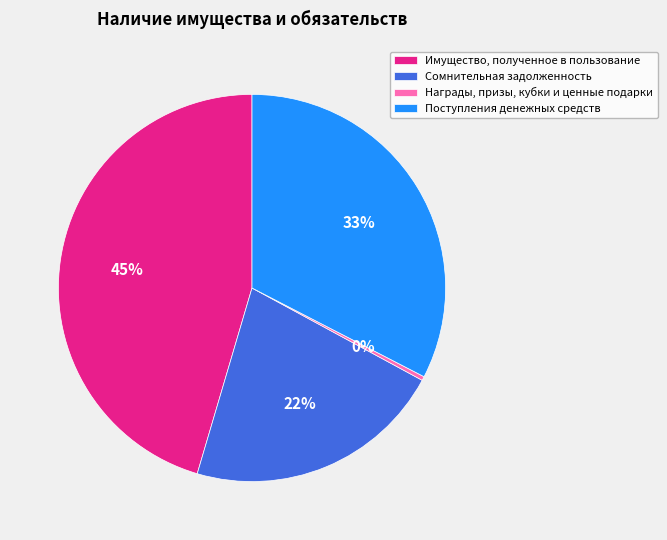

What is the largest slice in the pie chart?

Имущество, полученное в пользование